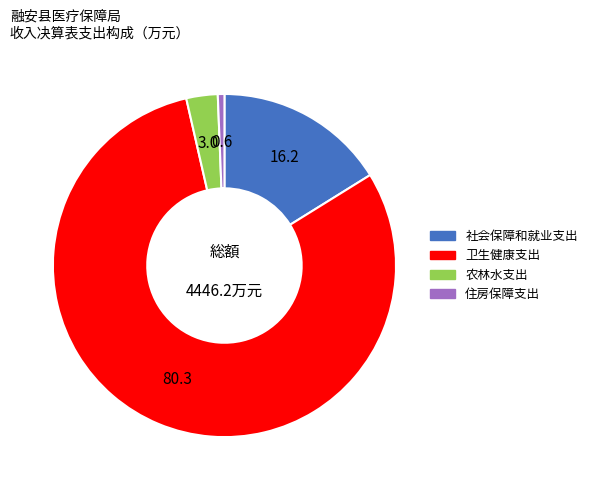

Combined, do 住房保障支出 and 卫生健康支出 account for over 50%?

Yes